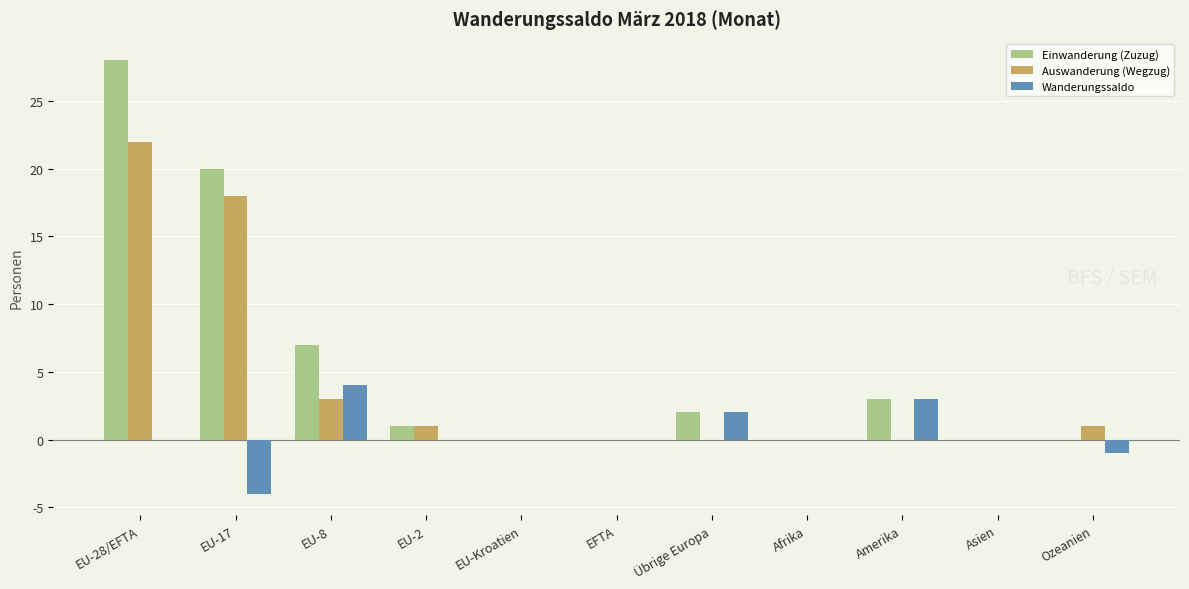

What is the maximum value for Auswanderung (Wegzug)?

22